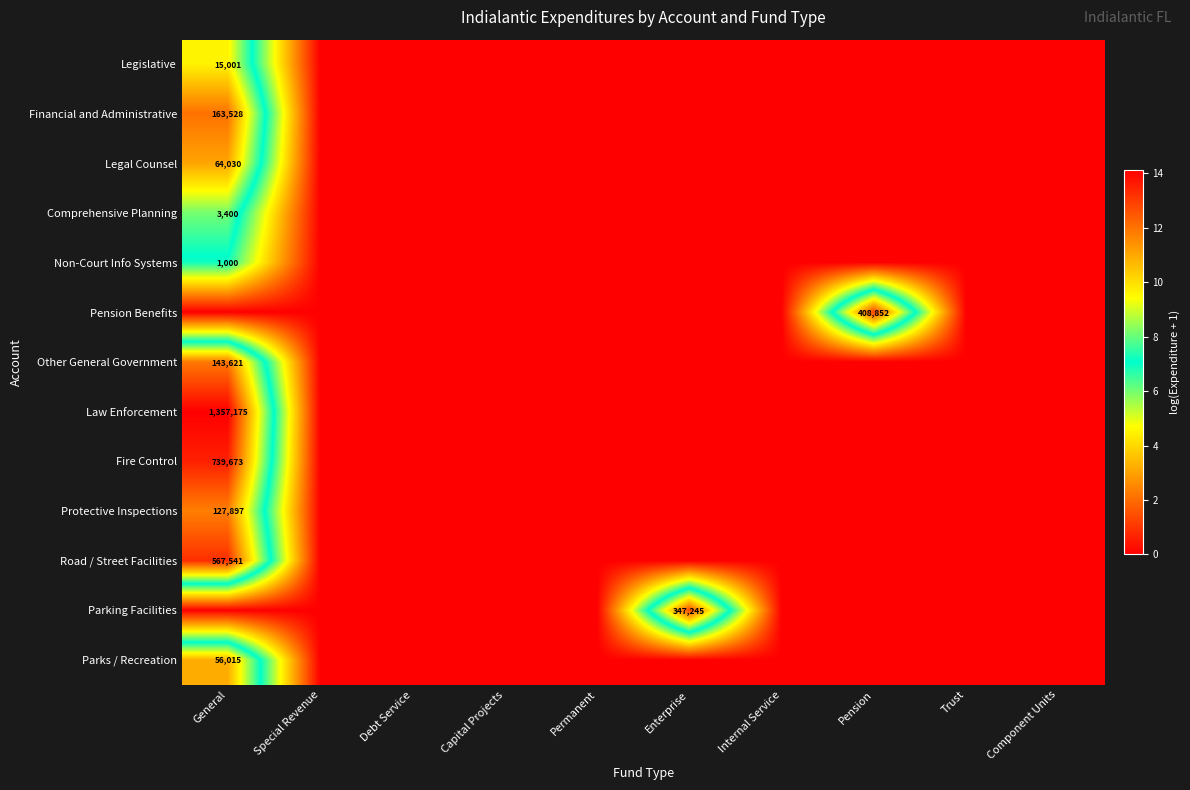

At how many categories does at least one series exceed 1?

3